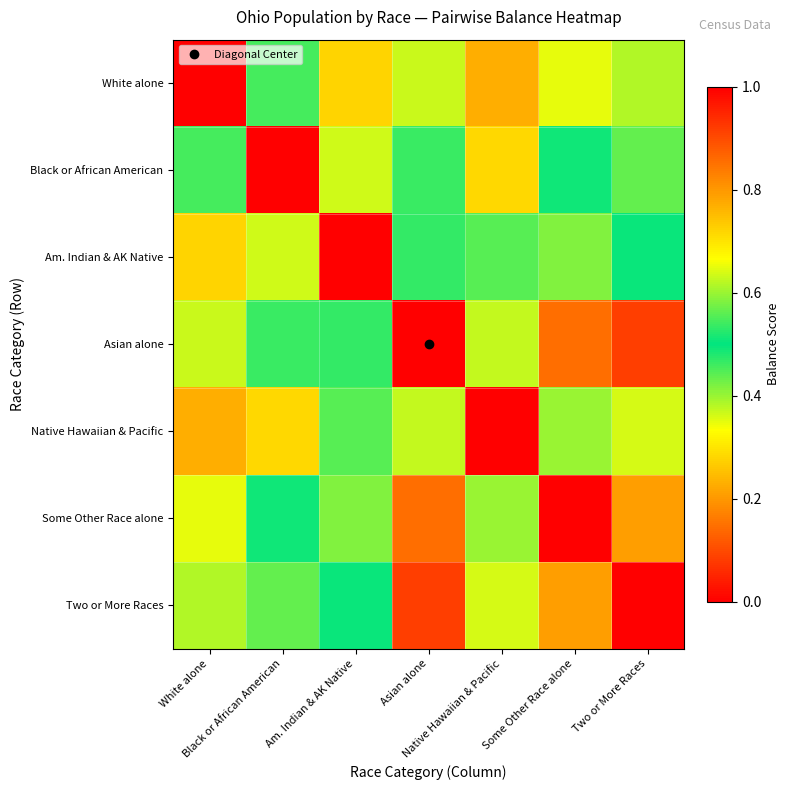

Reading right to left, transcribe all the data shown in this chart.

White alone: Two or More Races=0.4	Some Other Race alone=0.3	Native Hawaiian & Pacific=0.2	Asian alone=0.4	Am. Indian & AK Native=0.3	Black or African American=0.5	White alone=1.0
Black or African American: Two or More Races=0.6	Some Other Race alone=0.5	Native Hawaiian & Pacific=0.3	Asian alone=0.5	Am. Indian & AK Native=0.4	Black or African American=1.0	White alone=0.5
Am. Indian & AK Native: Two or More Races=0.5	Some Other Race alone=0.6	Native Hawaiian & Pacific=0.6	Asian alone=0.5	Am. Indian & AK Native=1.0	Black or African American=0.4	White alone=0.3
Asian alone: Two or More Races=0.9	Some Other Race alone=0.9	Native Hawaiian & Pacific=0.4	Asian alone=1.0	Am. Indian & AK Native=0.5	Black or African American=0.5	White alone=0.4
Native Hawaiian & Pacific: Two or More Races=0.4	Some Other Race alone=0.4	Native Hawaiian & Pacific=1.0	Asian alone=0.4	Am. Indian & AK Native=0.6	Black or African American=0.3	White alone=0.2
Some Other Race alone: Two or More Races=0.8	Some Other Race alone=1.0	Native Hawaiian & Pacific=0.4	Asian alone=0.9	Am. Indian & AK Native=0.6	Black or African American=0.5	White alone=0.3
Two or More Races: Two or More Races=1.0	Some Other Race alone=0.8	Native Hawaiian & Pacific=0.4	Asian alone=0.9	Am. Indian & AK Native=0.5	Black or African American=0.6	White alone=0.4